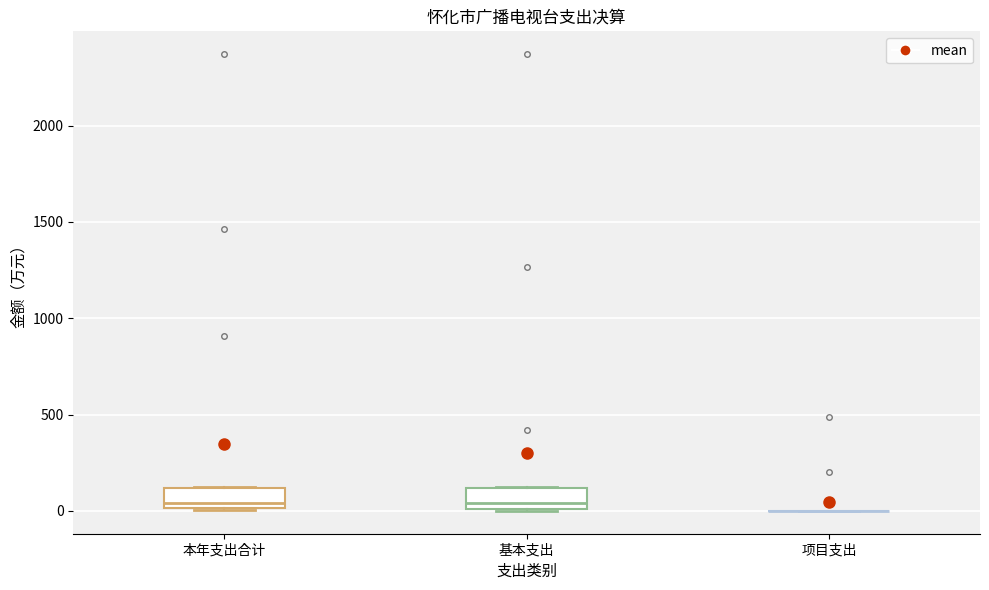

Reading left to right, read every box against the y-axis: the position of its median line, the range the box covers, and the ends of its whiskers. The values are not printed on the chart, so give them approximately, as read against the axis.

本年支出合计: median 50, box 0 to 100, whiskers 0 to 100
基本支出: median 50, box 0 to 100, whiskers 0 to 100
项目支出: box collapsed to a line at 0, whiskers 0 to 0